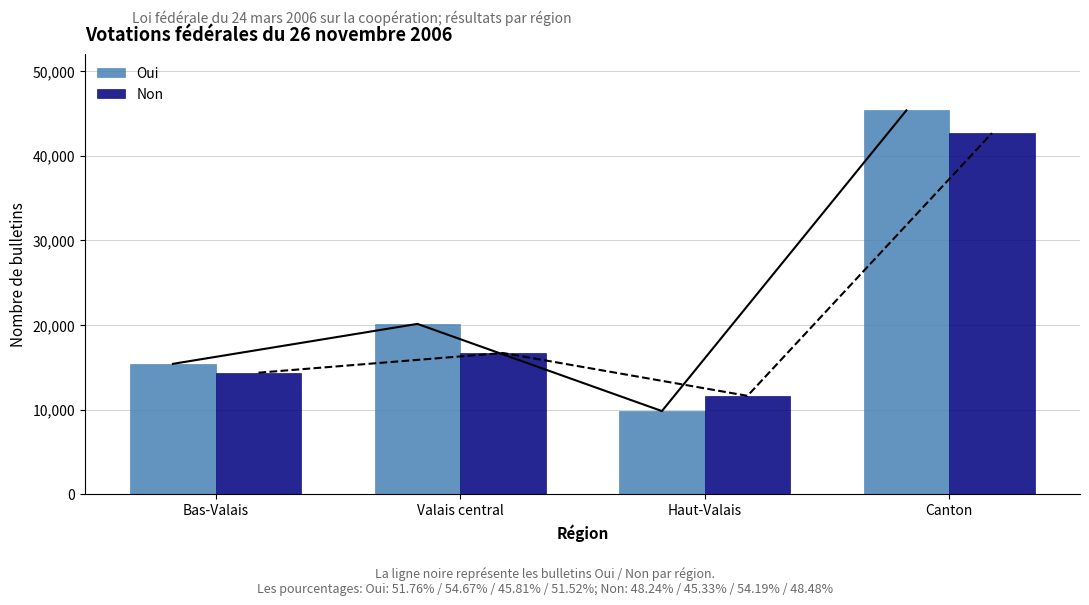

What is the label of the 1st bar from the left?

Bas-Valais